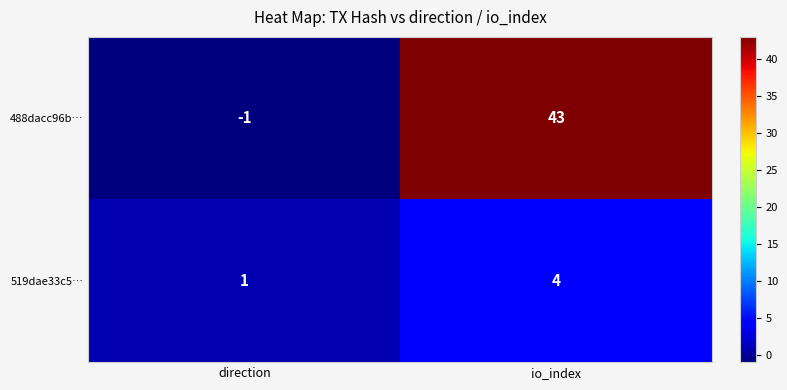

Is it true that 488dacc96b… equals 43 at io_index?

True